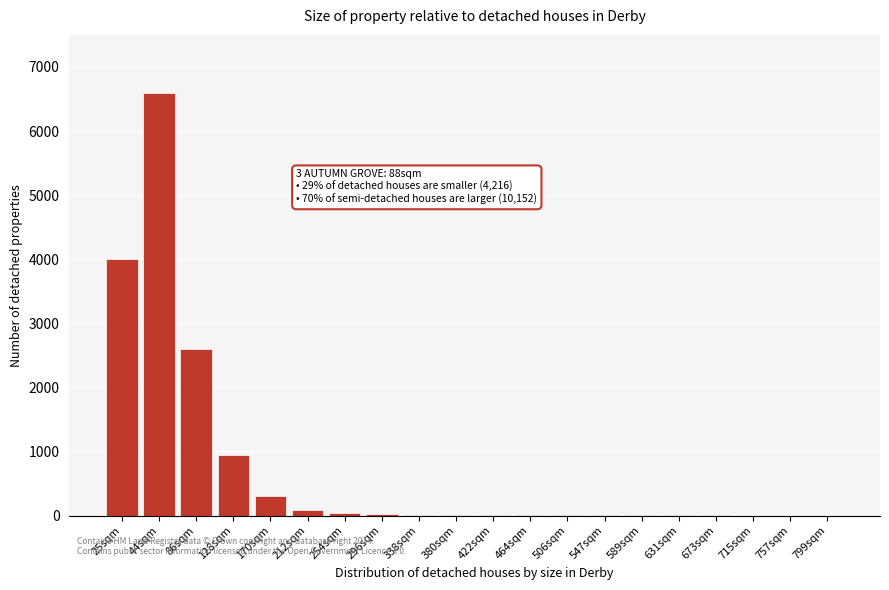

The value at 128sqm is 950. True or false?

True